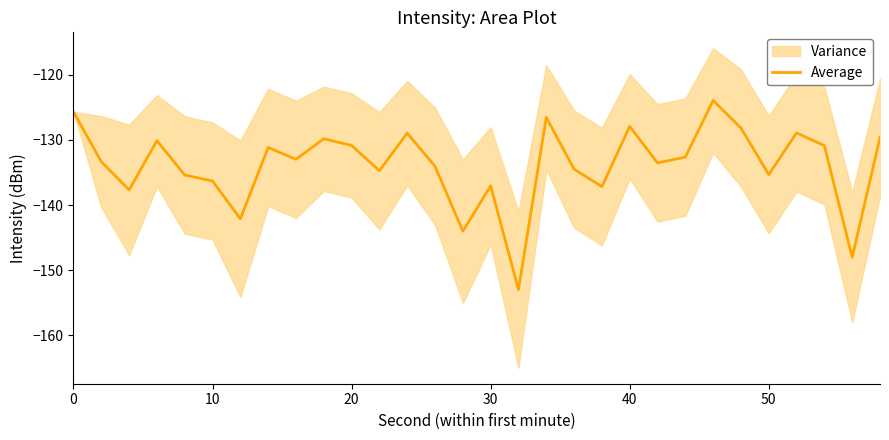

The value of Average at 40 is -127.9. True or false?

True